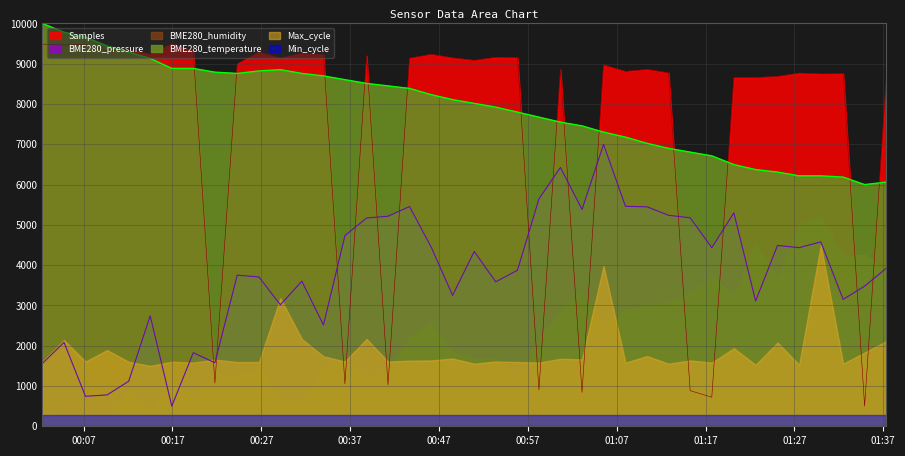

Between 2021/06/19 00:50:58 and 2021/06/19 01:25:06, which series saw the biggest shift?

BME280_temperature